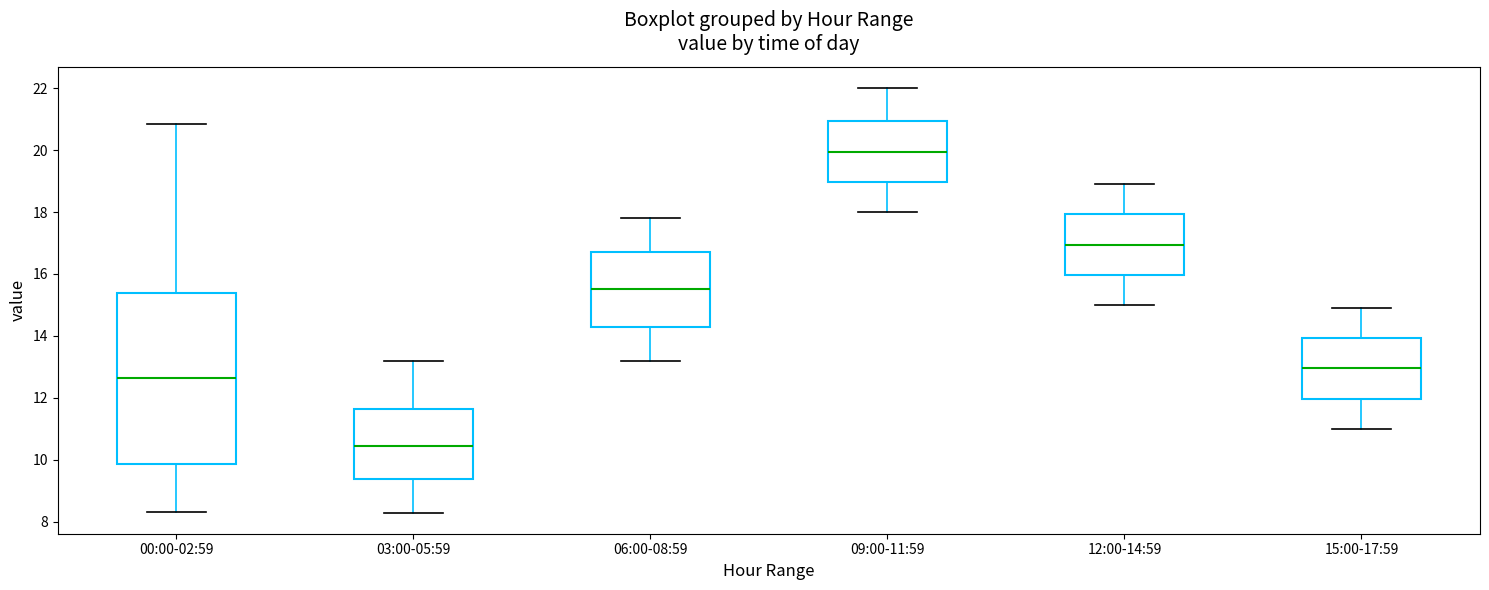

Which box's median line is the highest?

09:00-11:59